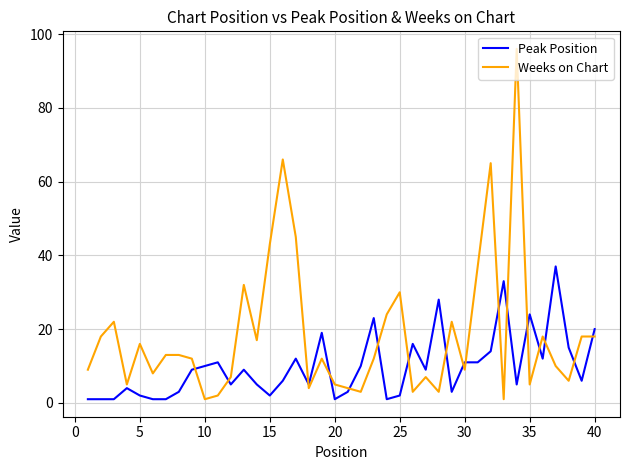

What is the maximum value for Peak Position?

37